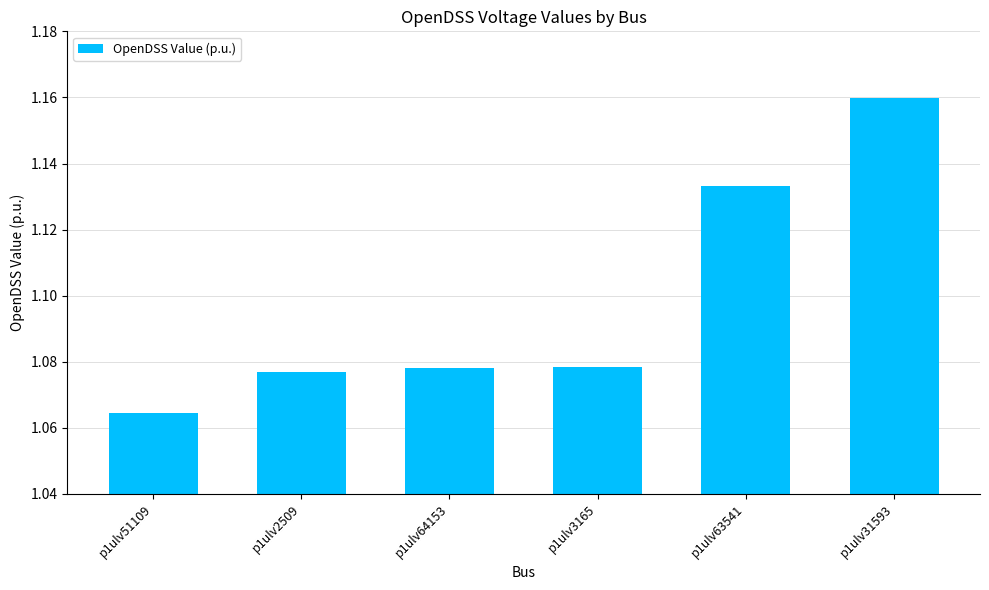

At which label is the value closest to 1?

p1ulv51109